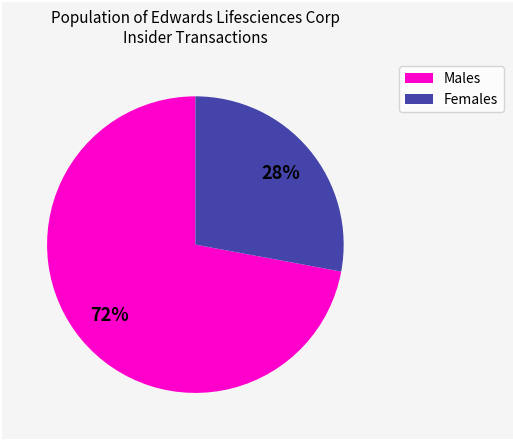

Does any single category account for the majority?

Yes